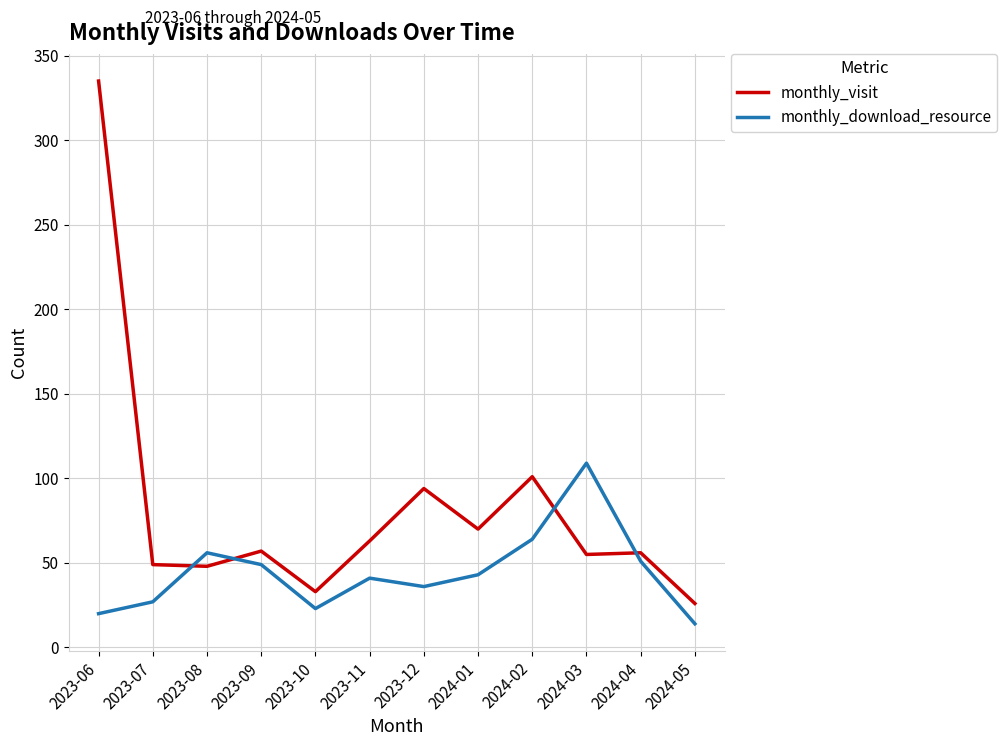

Read the monthly_visit value at 2023-06, to the nearest 50.

350